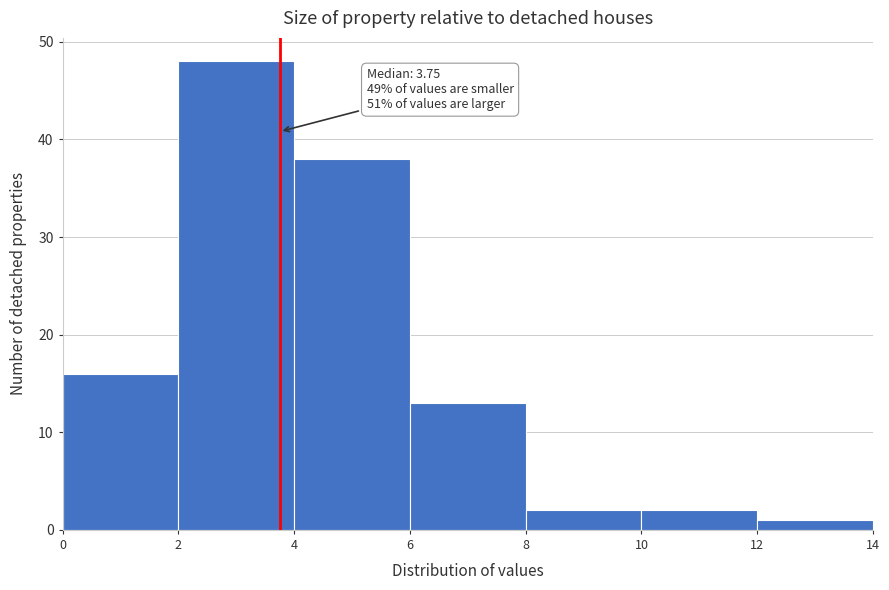

Over which range of the x-axis is the bar tallest?

2 to 4